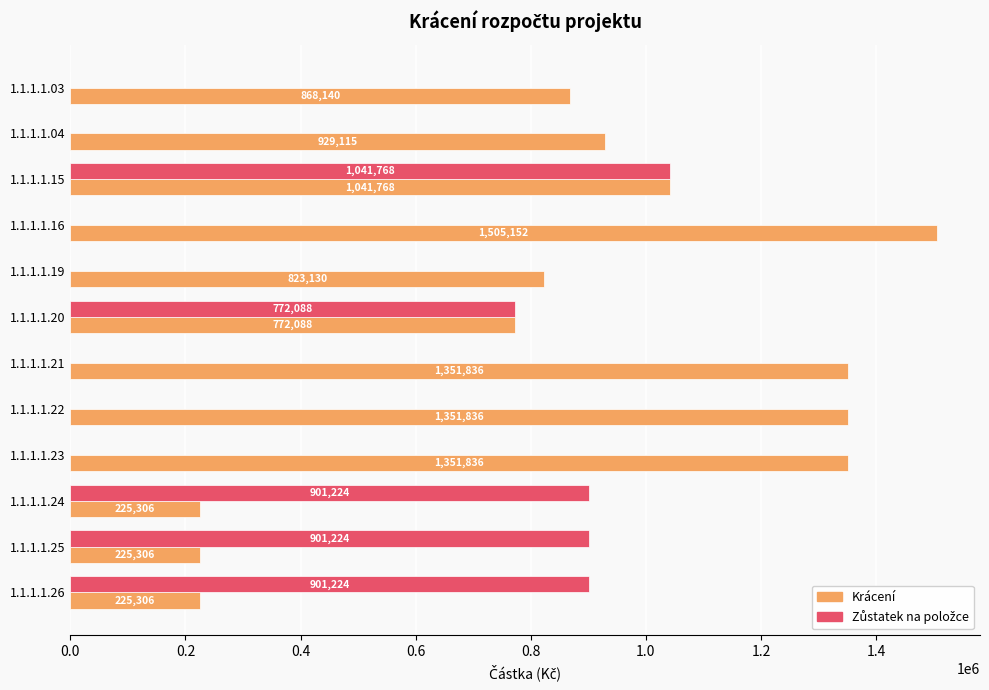

What value does the Krácení series have at 1.1.1.1.24, to the nearest 50?

225300